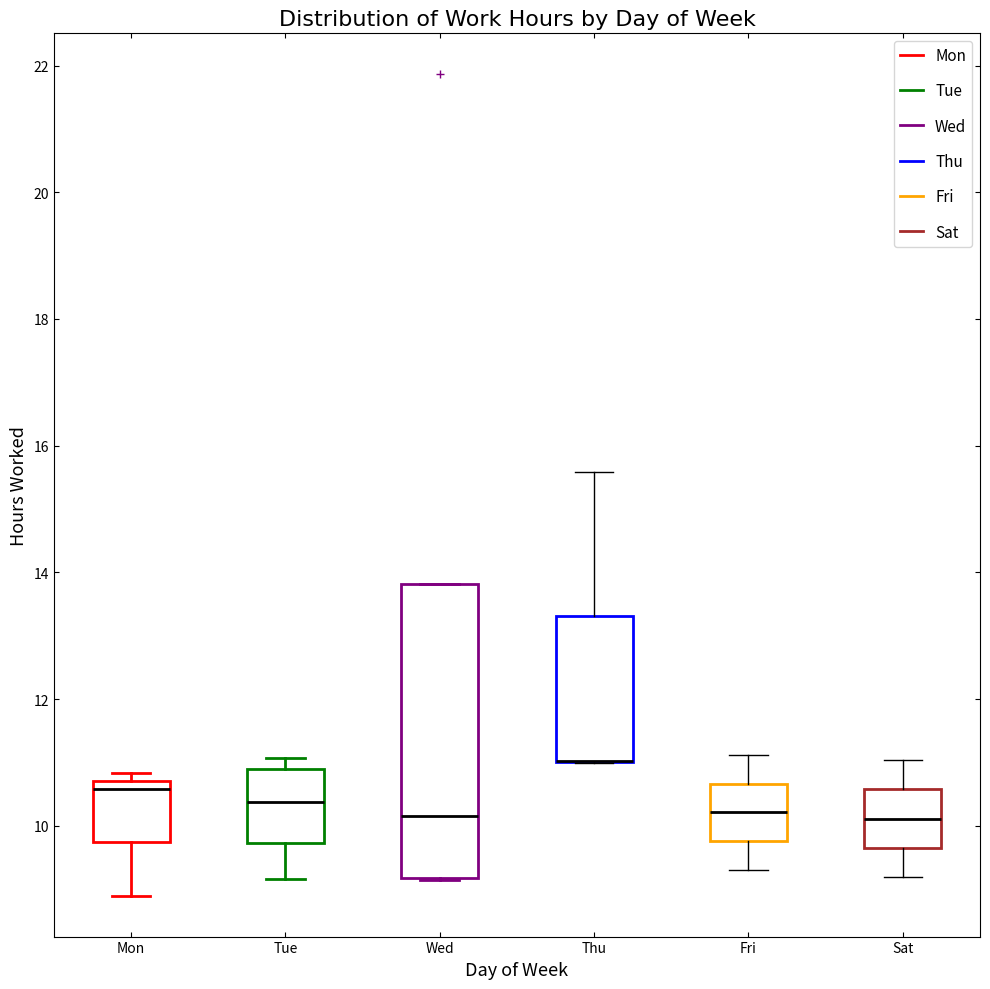

Where does the lower whisker of the box for Sat end on the y-axis? The values are not printed on the chart, so give them approximately, as read against the axis.

9.2